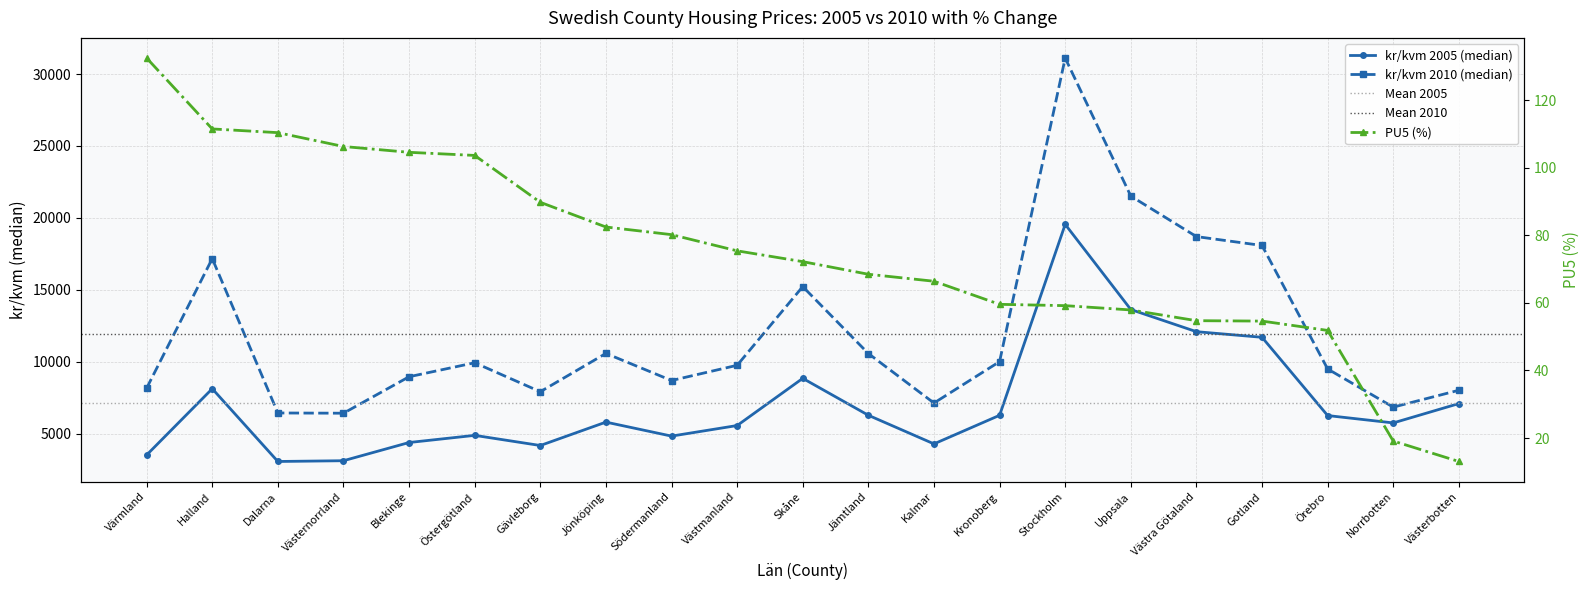

The PU5 (%) series shows 36.5 at Skåne. True or false?

False